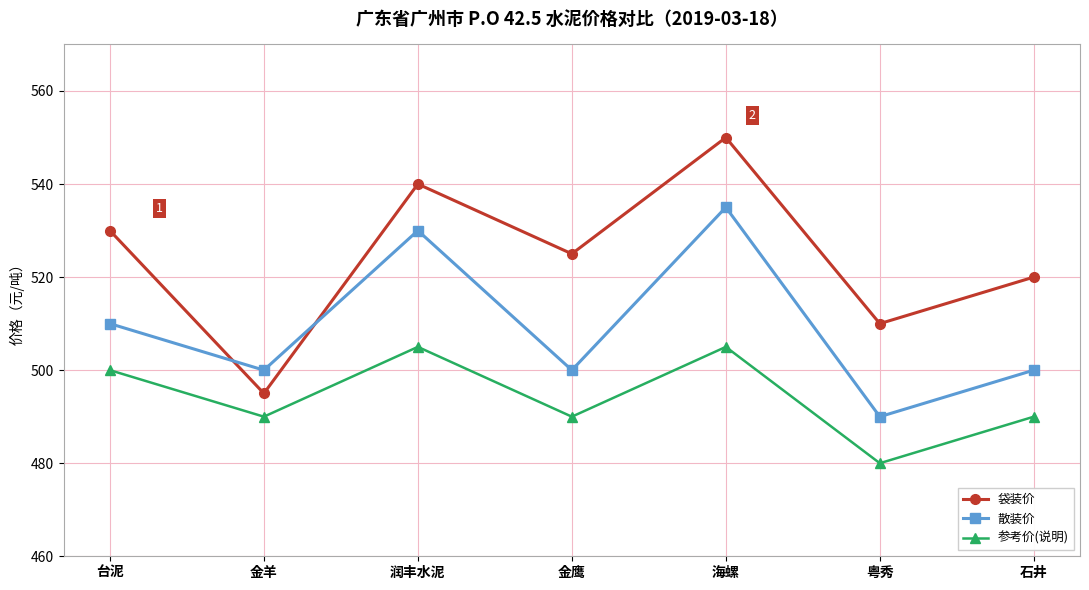

What is the sum of the 袋装价 values at 粤秀 and 润丰水泥?

1050